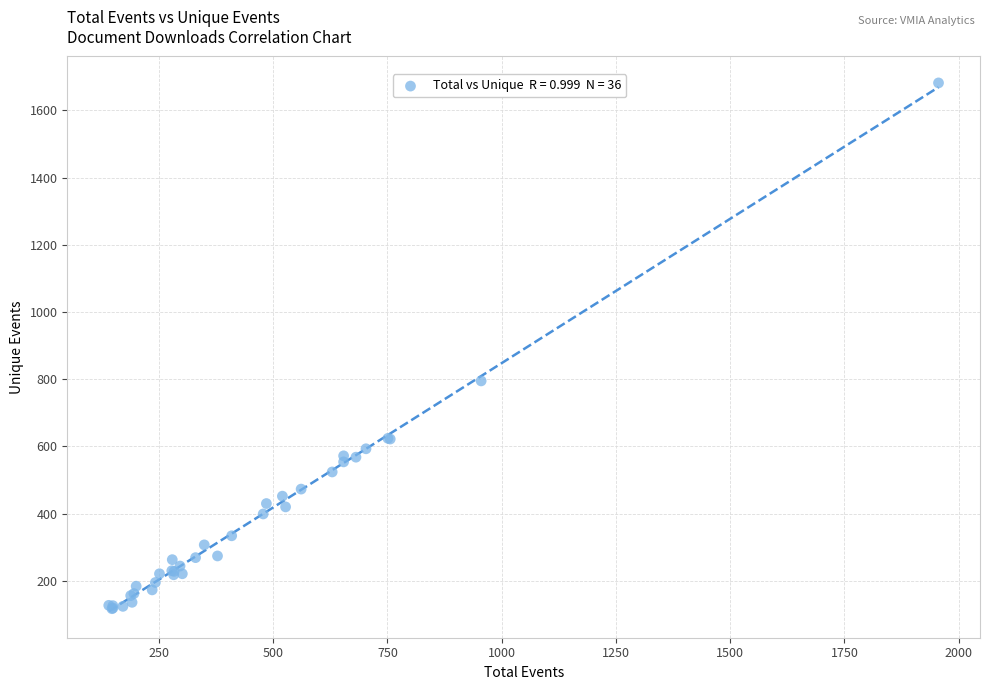

What Y value in the scatter plot is closest to 899?

795